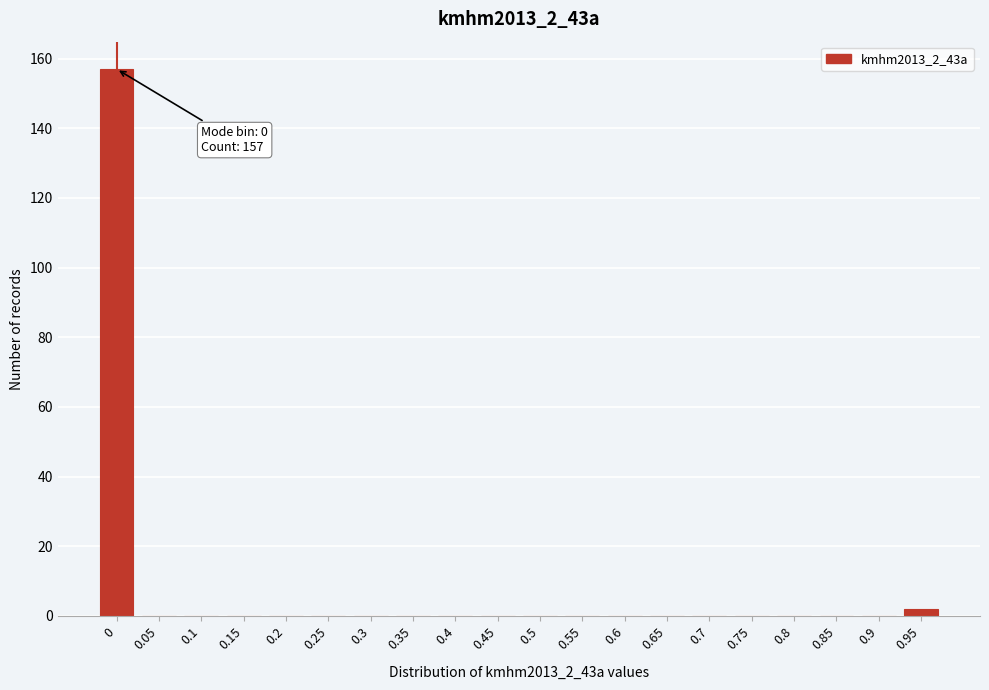

Reading left to right, list all the values displayed in this chart.

0=157	0.05=0	0.1=0	0.15=0	0.2=0	0.25=0	0.3=0	0.35=0	0.4=0	0.45=0	0.5=0	0.55=0	0.6=0	0.65=0	0.7=0	0.75=0	0.8=0	0.85=0	0.9=0	0.95=2